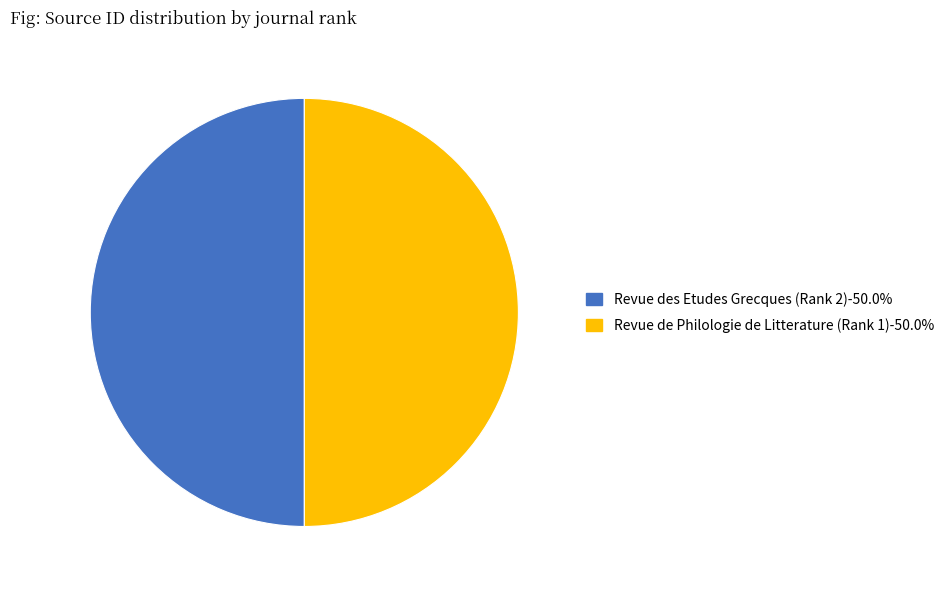

Do Revue de Philologie de Litterature (Rank 1) and Revue des Etudes Grecques (Rank 2) together represent more than half of the pie?

Yes